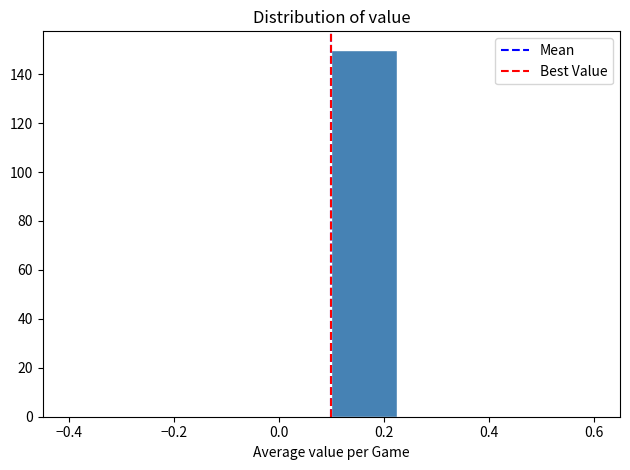

Reading left to right, list every bar in this chart as the range it spans on the x-axis followed by its height. Neither the bar edges nor the heights are printed on the chart, so give them approximately, as read against the axes.

-0.400 to -0.275: 0
-0.275 to -0.150: 0
-0.150 to -0.025: 0
-0.025 to 0.100: 0
0.100 to 0.225: 150
0.225 to 0.350: 0
0.350 to 0.475: 0
0.475 to 0.600: 0